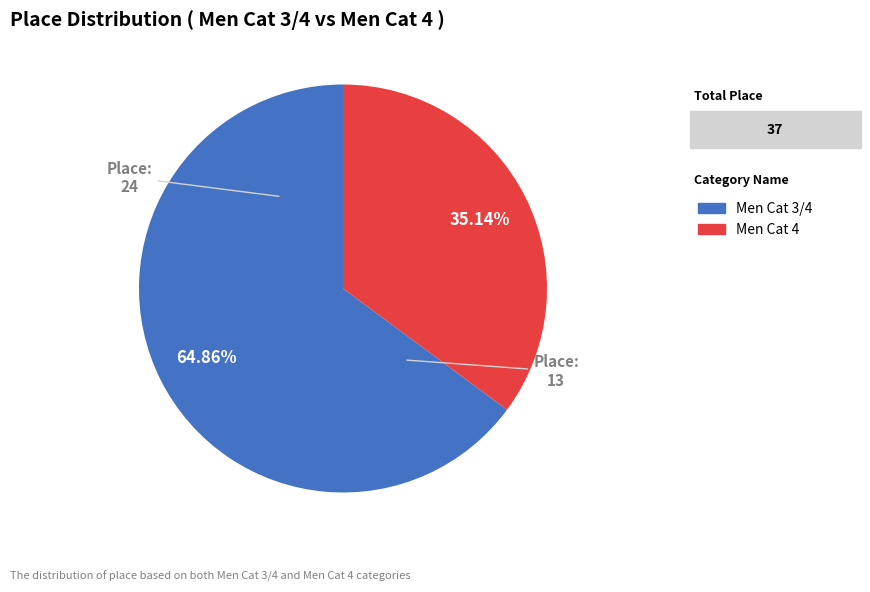

Rank the categories by value from lowest to highest.

Men Cat 4, Men Cat 3/4